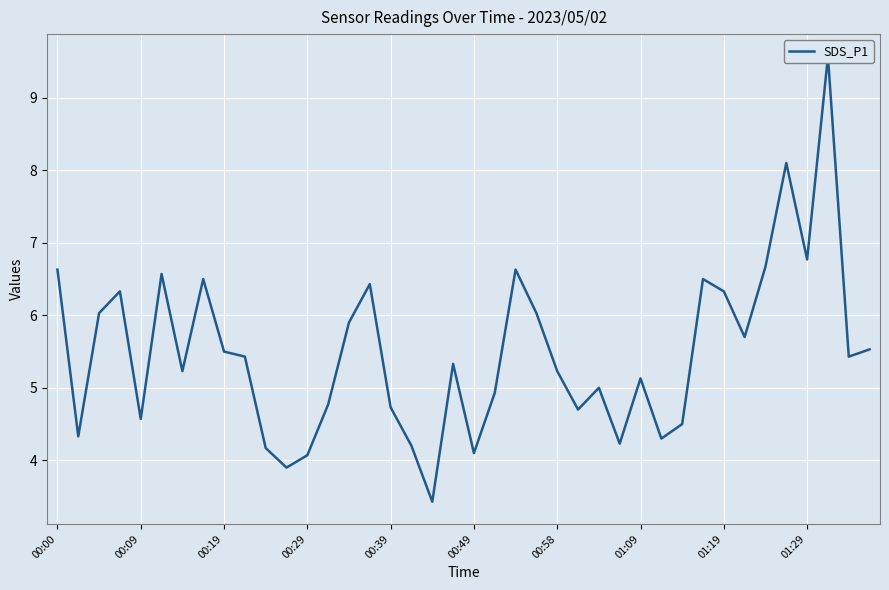

List the labels in order of value, smallest first.

18, 11, 12, 20, 10, 17, 27, 29, 00:09, 30, 00:39, 25, 16, 13, 21, 26, 28, 00:58, 24, 19, 01:29, 38, 01:19, 39, 33, 14, 00:19, 23, 00:29, 32, 15, 01:09, 31, 00:49, 00:00, 22, 34, 36, 35, 37